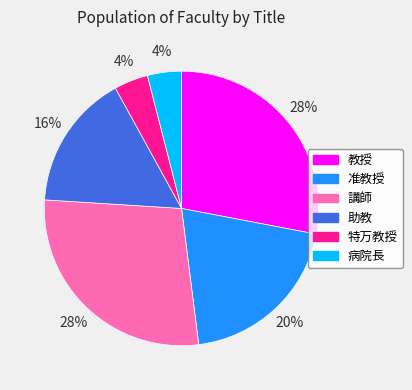

To the nearest percent, what is the difference between the largest and smallest slice percentages?

24%